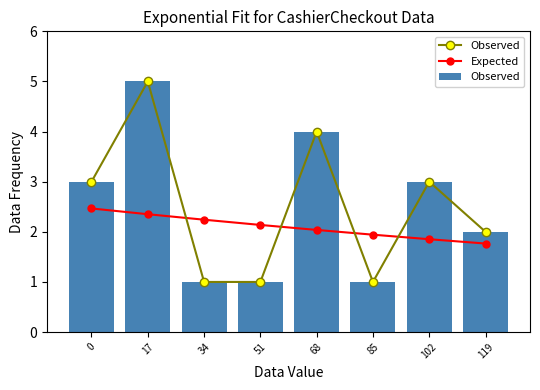

The Observed series shows 1.7 at 0. True or false?

False